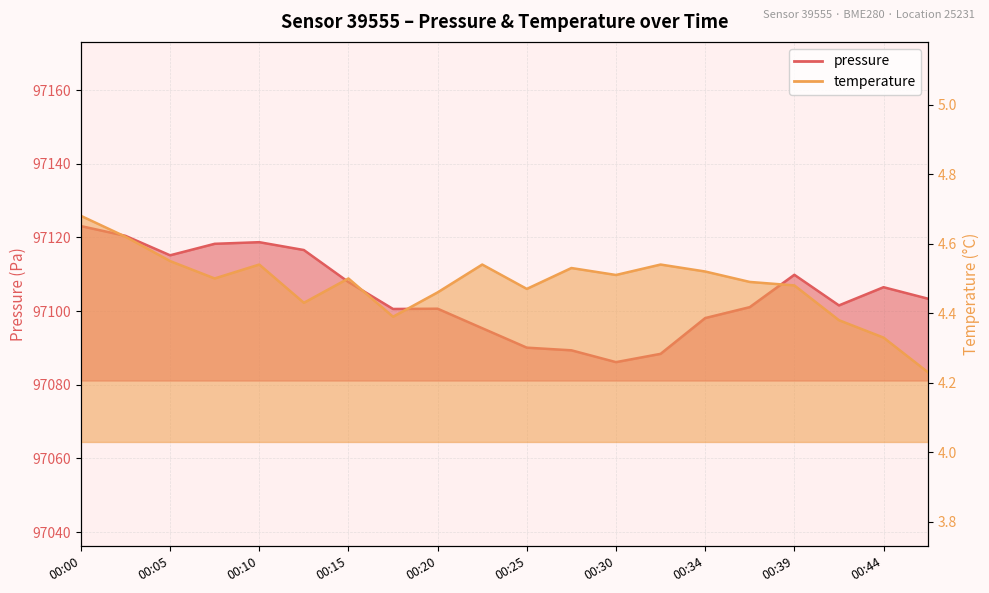

List the series in order of their overall mean, lowest first.

temperature, pressure